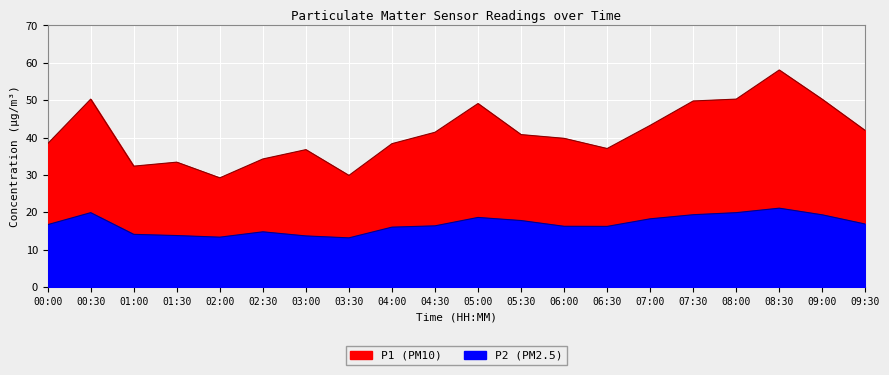

What is the highest value of the P1 series?

58.1